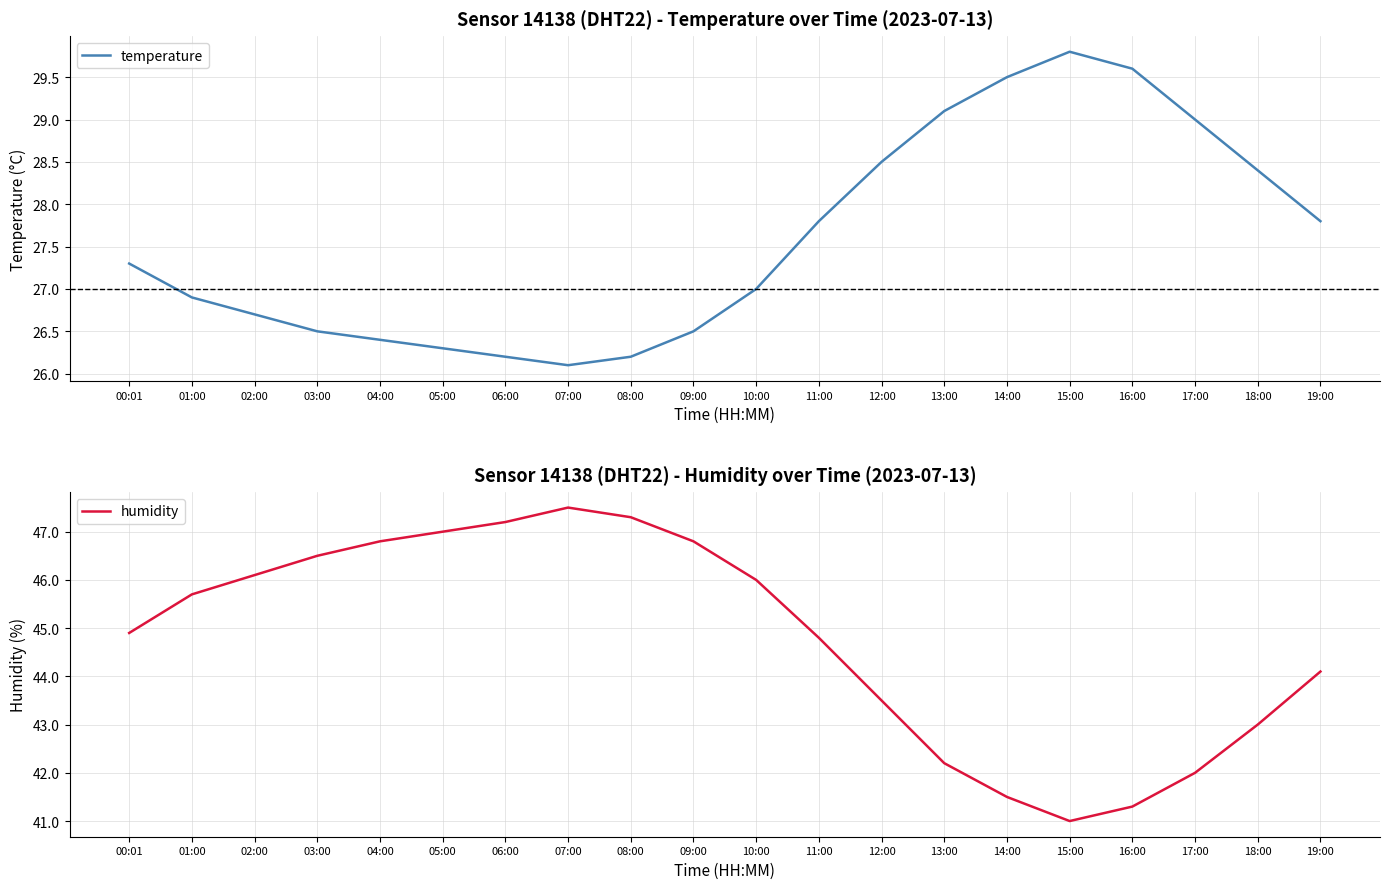

At how many categories does at least one series exceed 28?

20